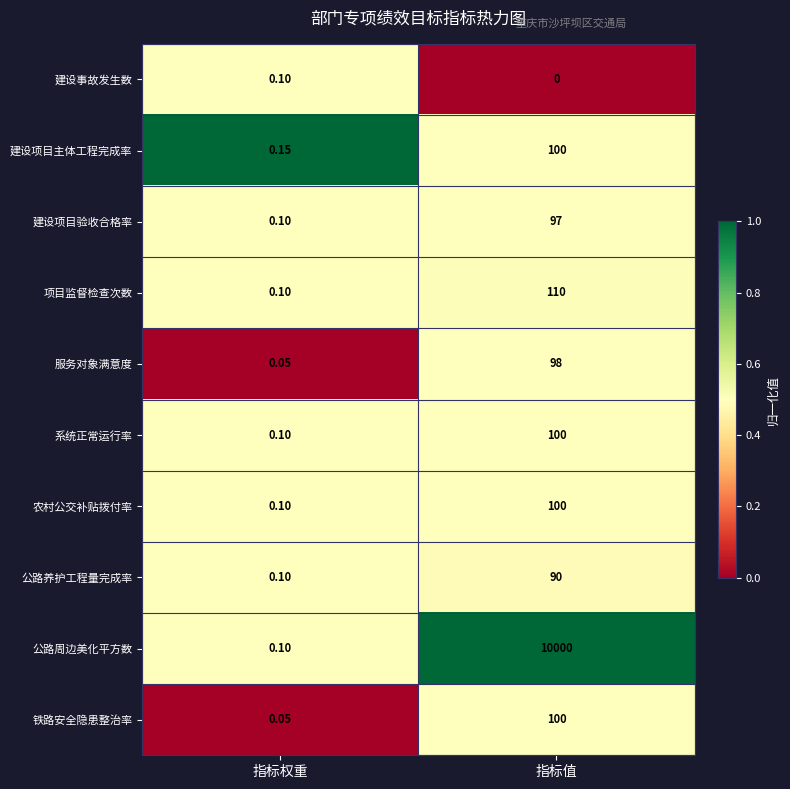

At which category is the sum across all series the highest?

指标值